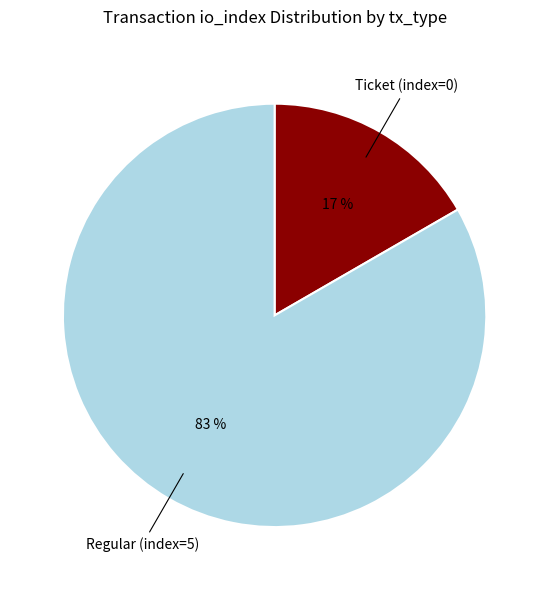

How many segments does this pie chart have?

2